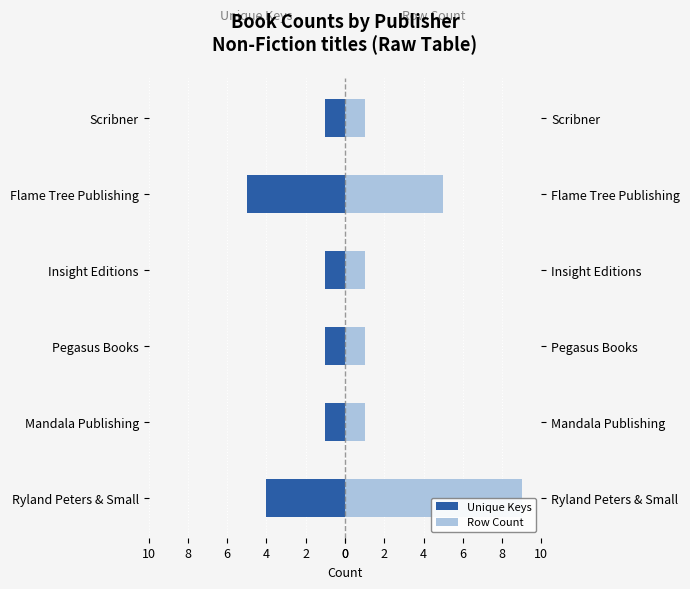

List the series in order of their peak value, highest first.

Row Count, Unique Keys